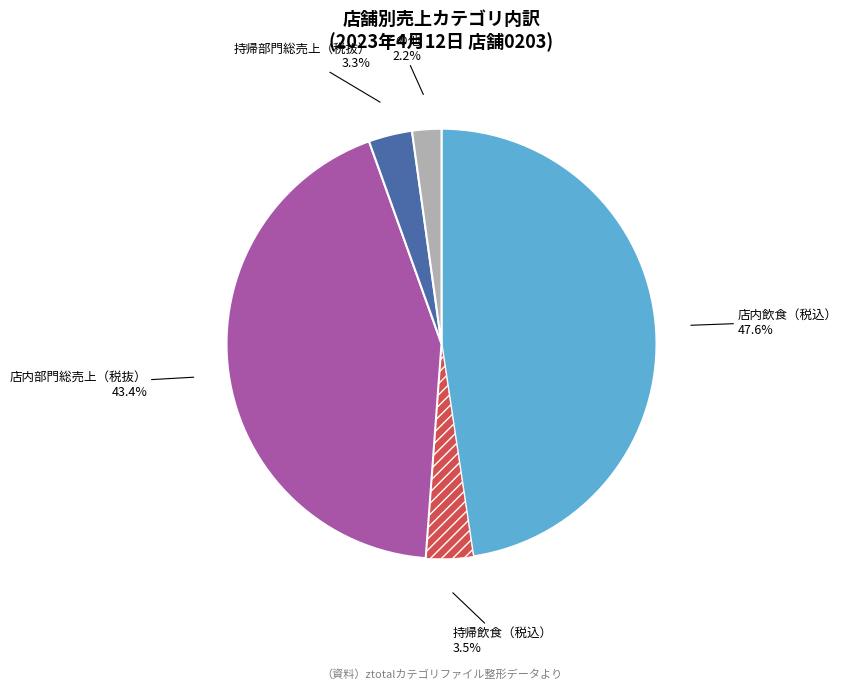

What percentage do 持帰飲食（税込） and 店内部門総売上（税抜） together represent?

46.9%